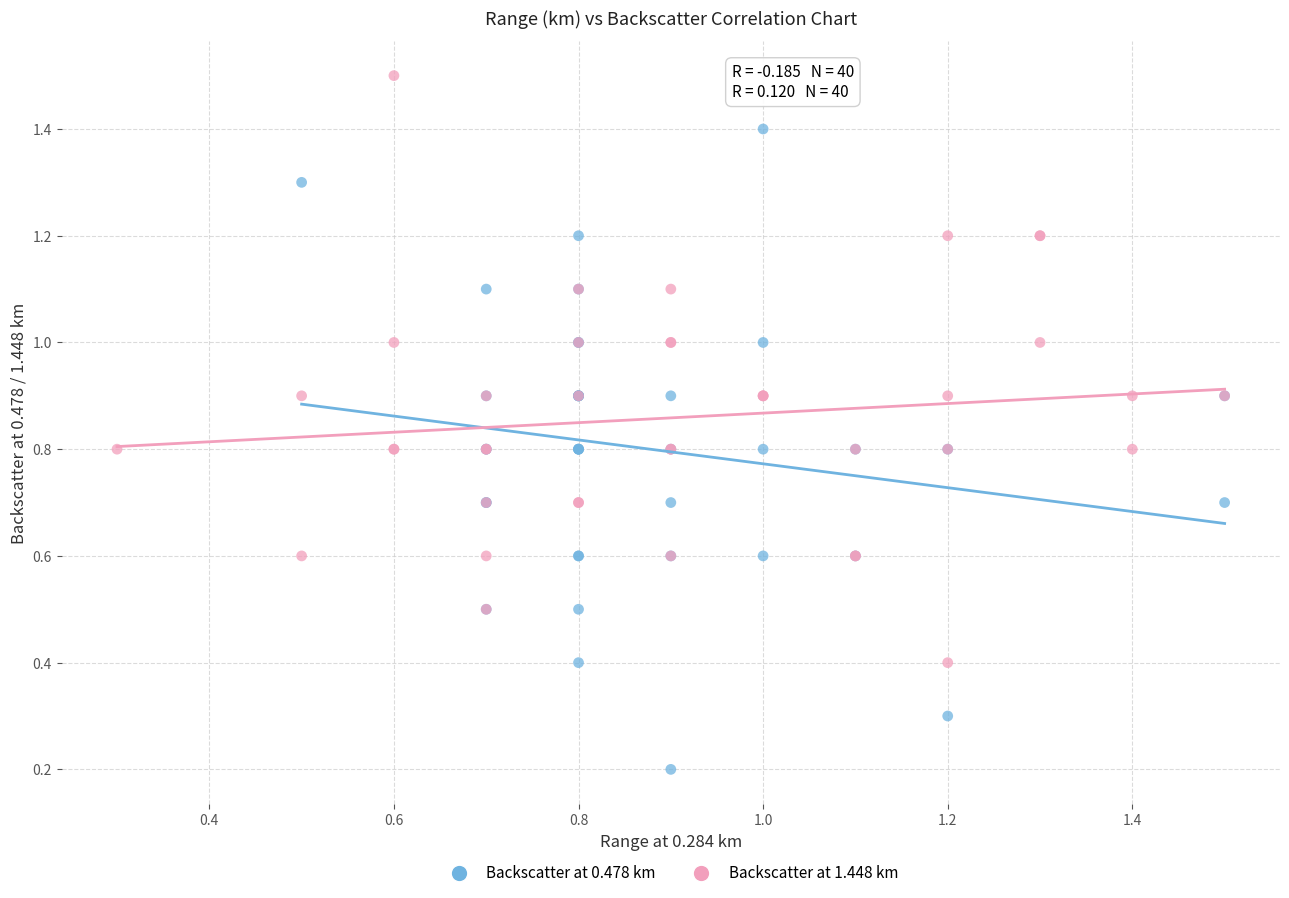

Which series contains the lowest Y value?

Backscatter at 0.478 km